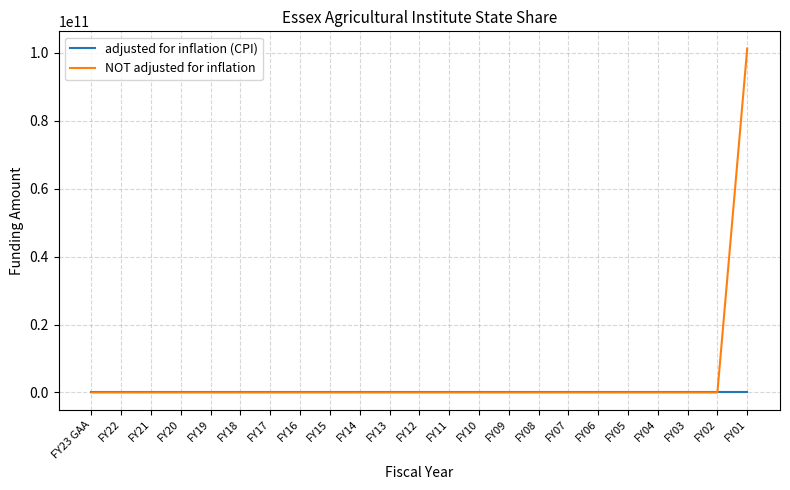

Which series has the largest total across all categories?

NOT adjusted for inflation